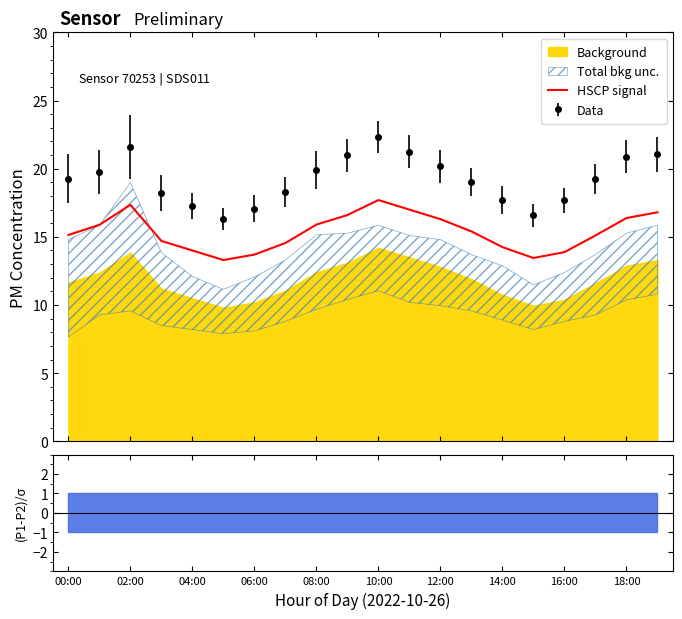

What is the difference between the maximum and minimum values?

4.4